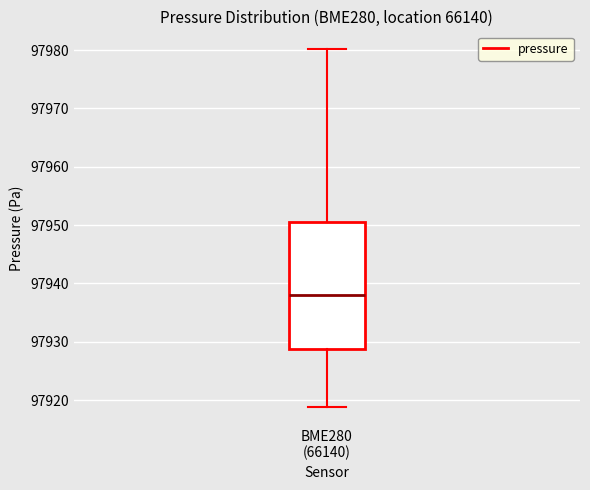

Where is the lower edge of the box for BME280 (66140) on the y-axis? The values are not printed on the chart, so give them approximately, as read against the axis.

97929